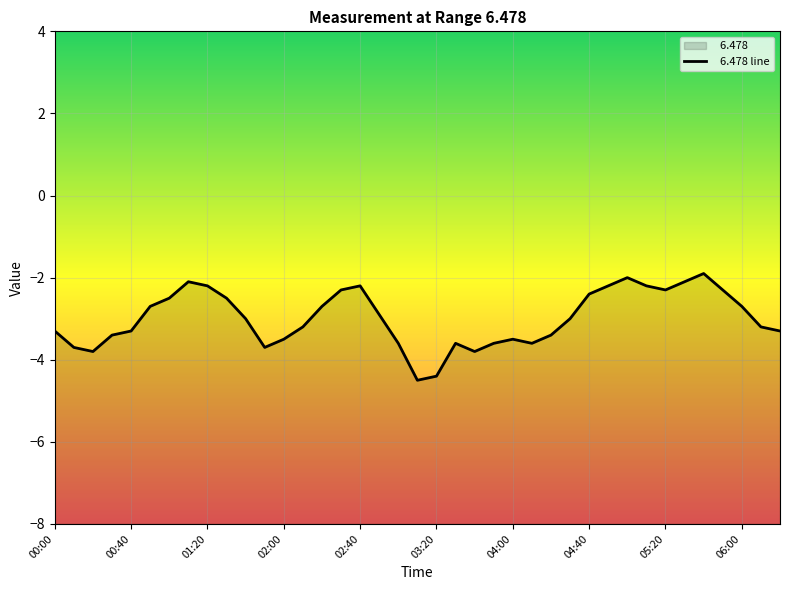

What is the change in value from 22 to 38?

+0.5